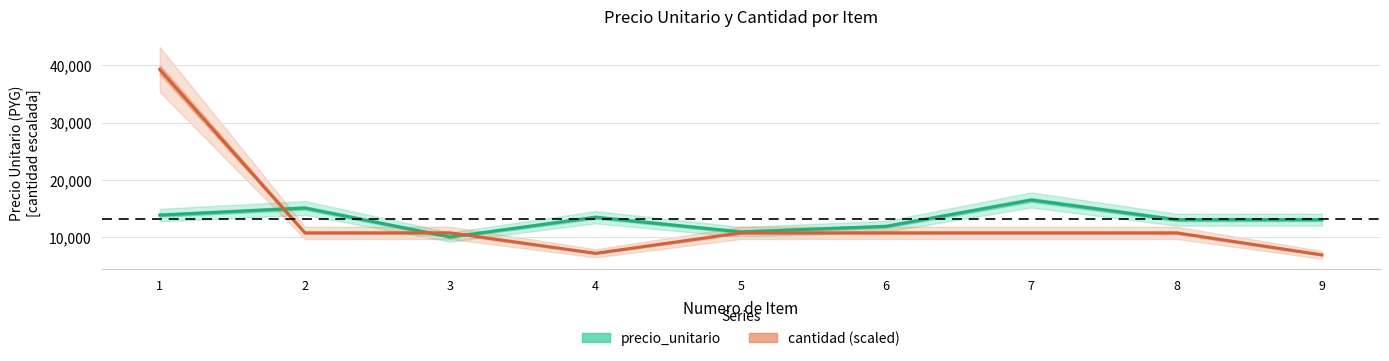

How many lines are shown in the chart?

2